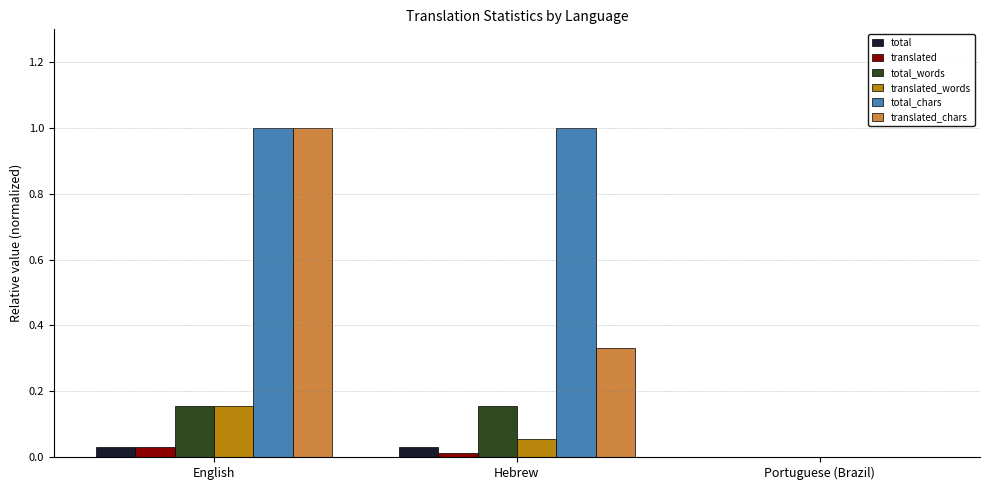

Are the bars horizontal?

No